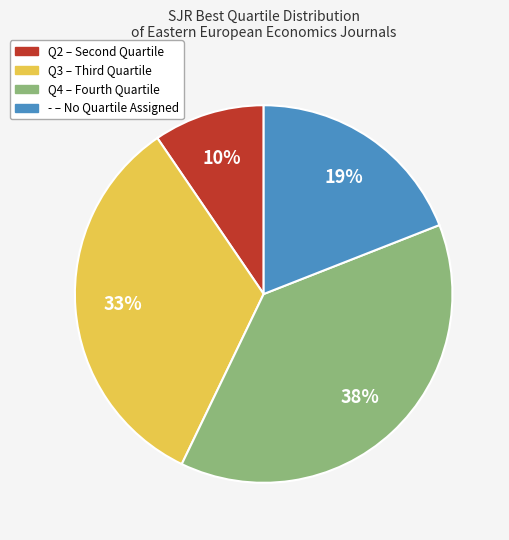

Rank the categories by value from lowest to highest.

Q2, -, Q3, Q4